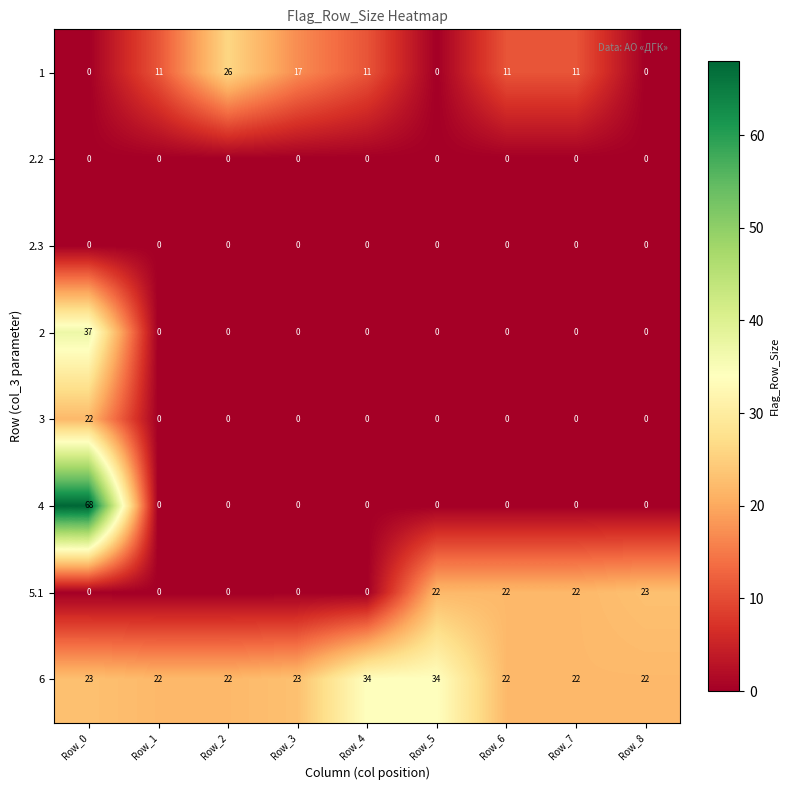

The 2.2 series shows 0 at Row_4. True or false?

True